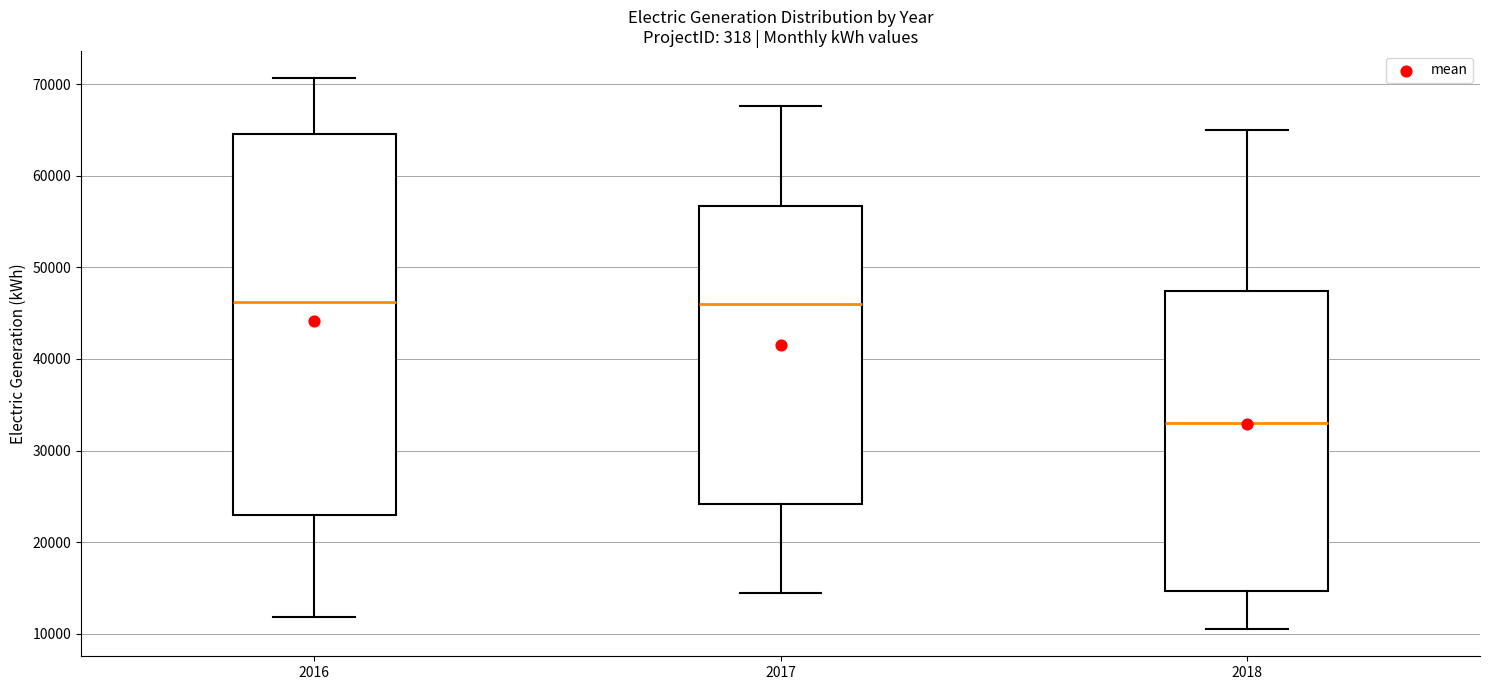

Reading left to right, transcribe this box plot: for each box, give where its median line is, the range the box spans, and where its two whiskers end, as read against the y-axis. The values are not printed on the chart, so give them approximately, as read against the axis.

2016: median 46000, box 23000 to 65000, whiskers 12000 to 71000
2017: median 46000, box 24000 to 57000, whiskers 14000 to 68000
2018: median 33000, box 15000 to 47000, whiskers 11000 to 65000